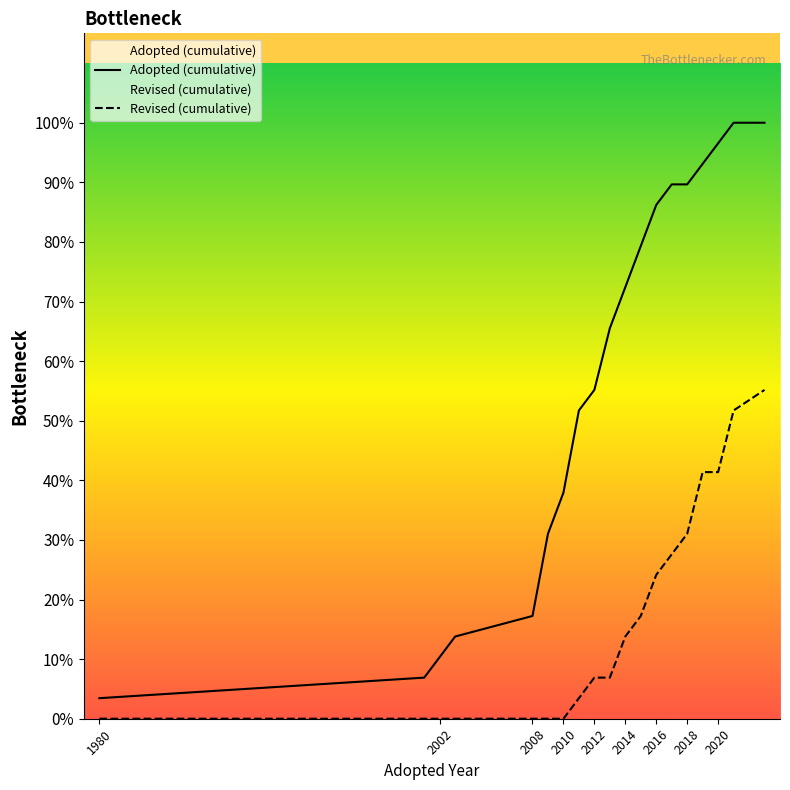

True or false: Adopted (cumulative) and Revised (cumulative) intersect in this chart.

False